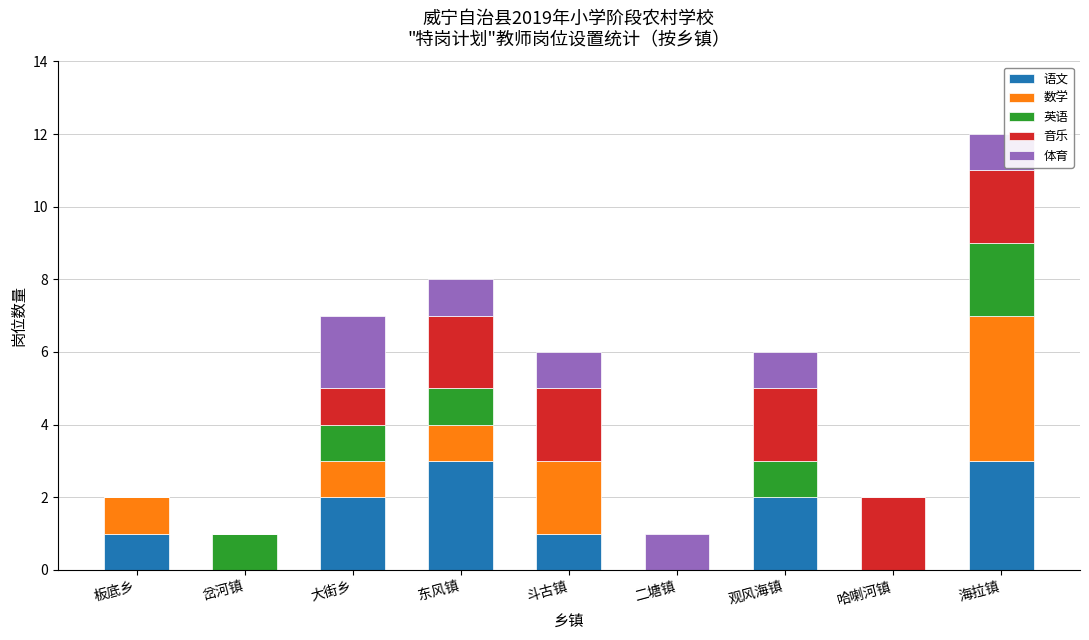

At which category is the sum across all series the highest?

海拉镇